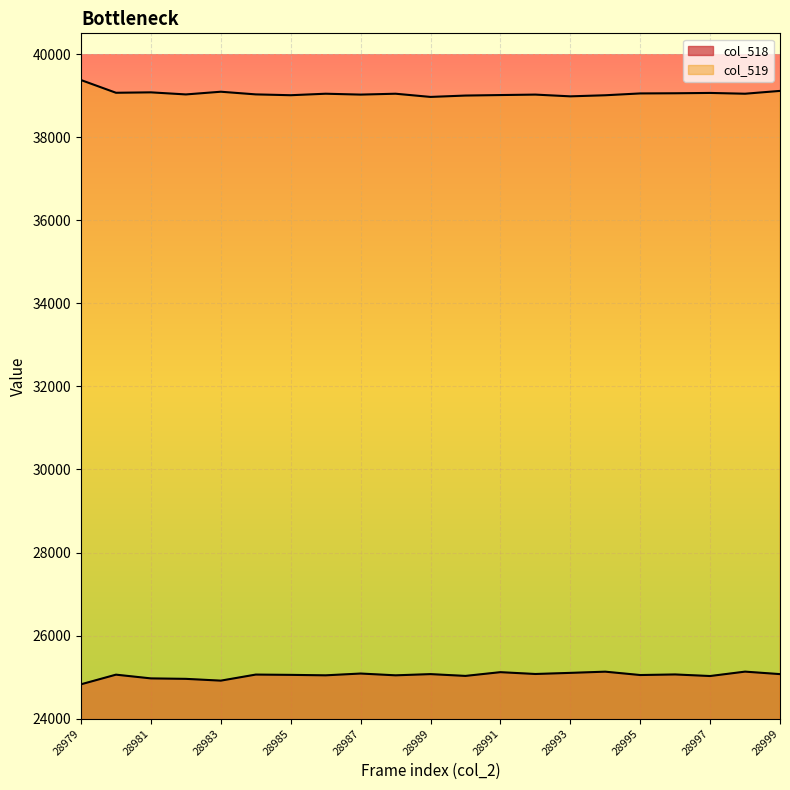

How many interior local valleys does the col_518 series have?

7